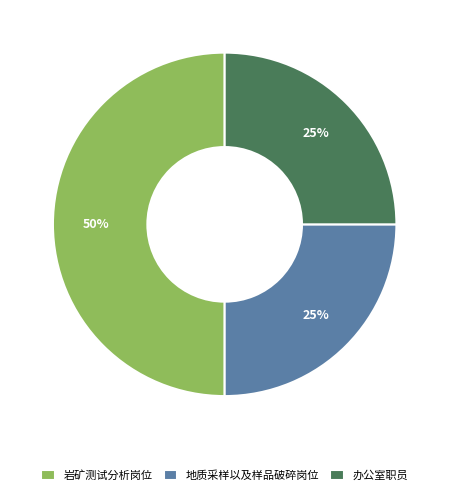

How many segments does this pie chart have?

3